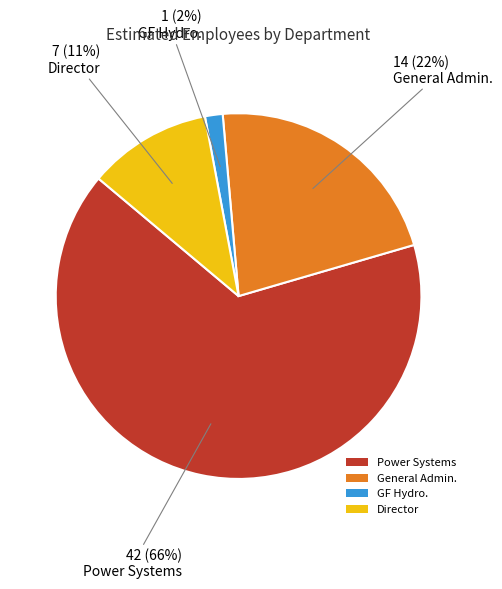

Is it true that GF Hydro. is 2% of the pie?

True